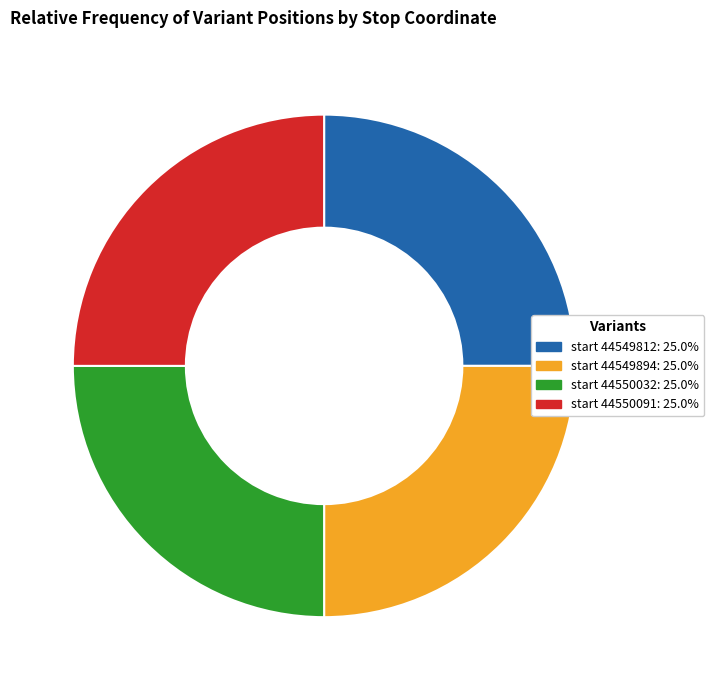

Approximately how many times larger is the value at start 44550091: 25.0% compared to start 44549812: 25.0%?

1.0